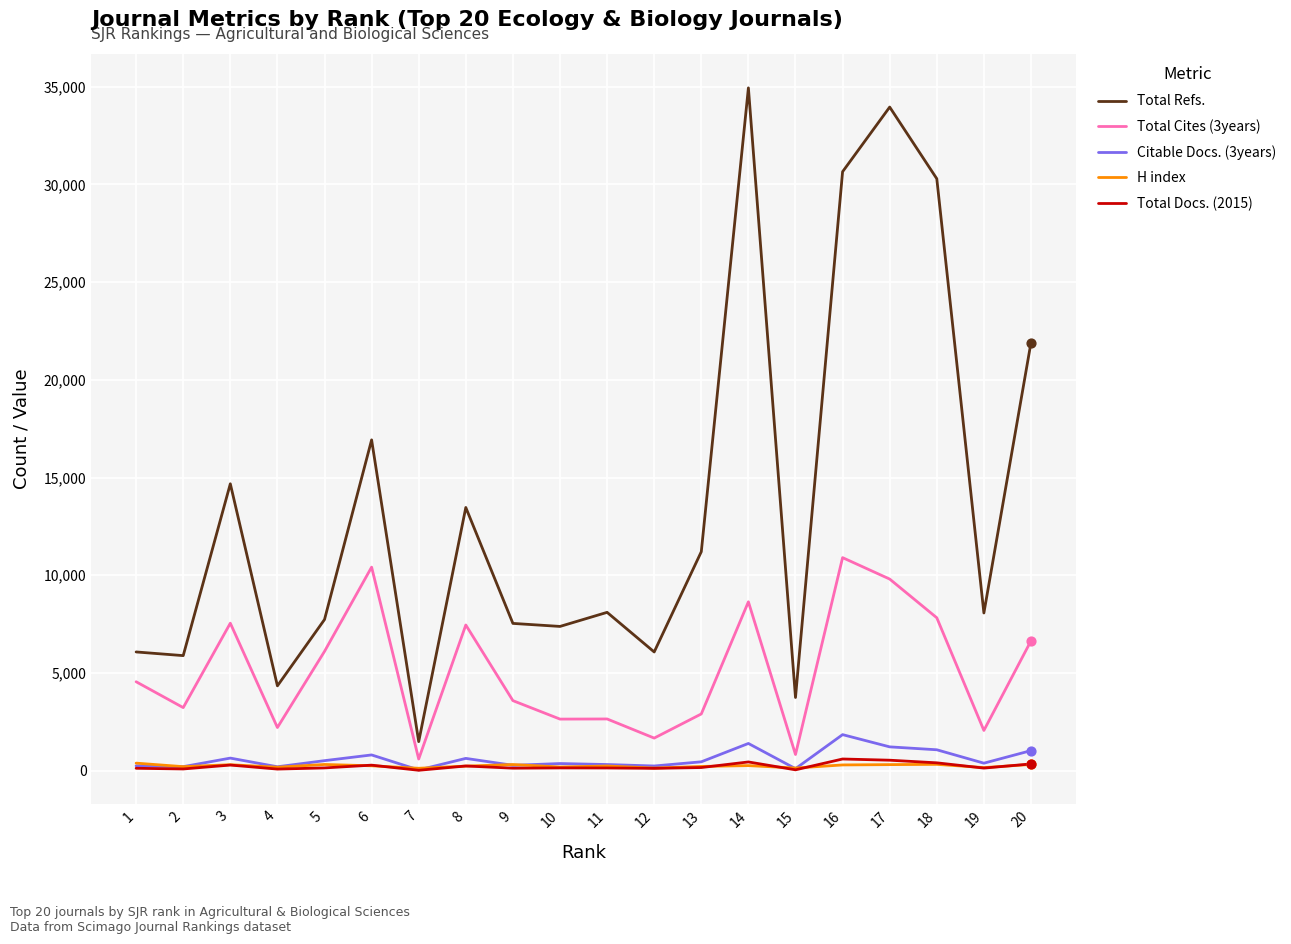

Which series changed the most between 4 and 6?

Total Refs.